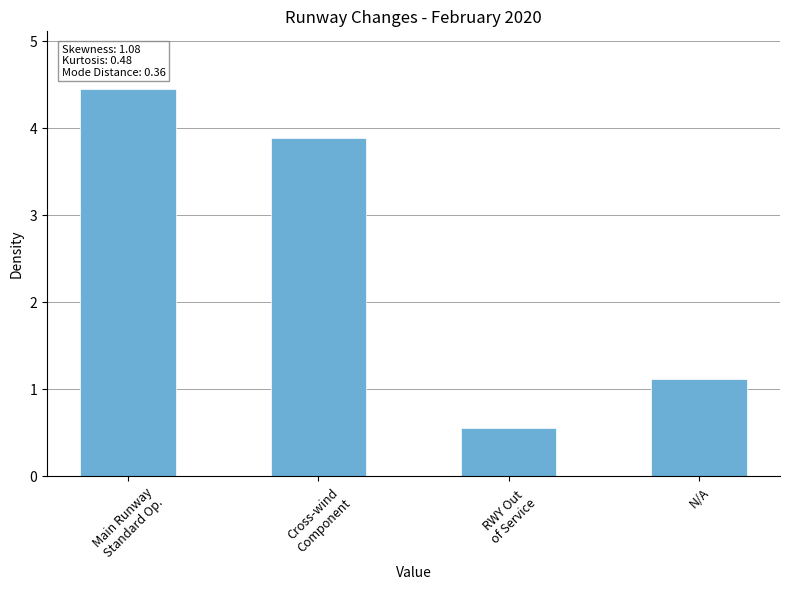

What is the sum of all values?

10.0